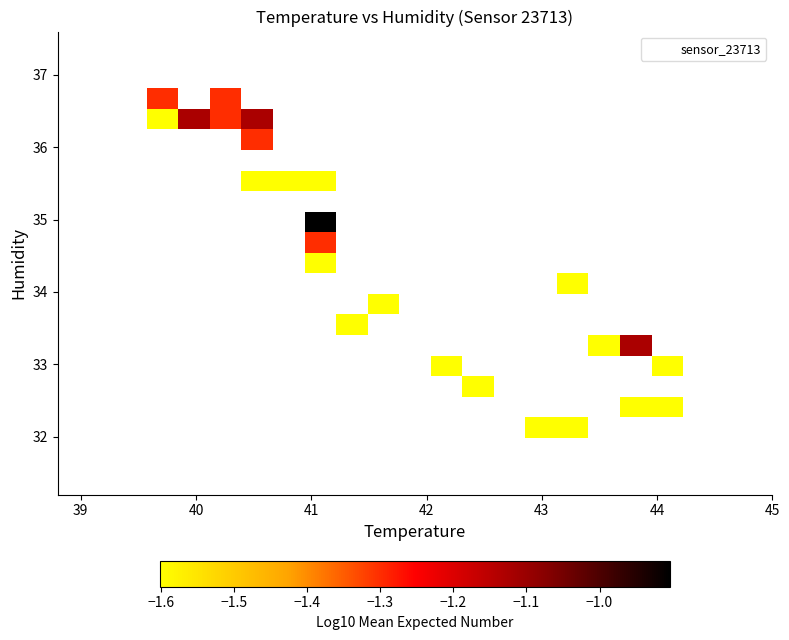

What Y value in the scatter plot is closest to 34?

33.9